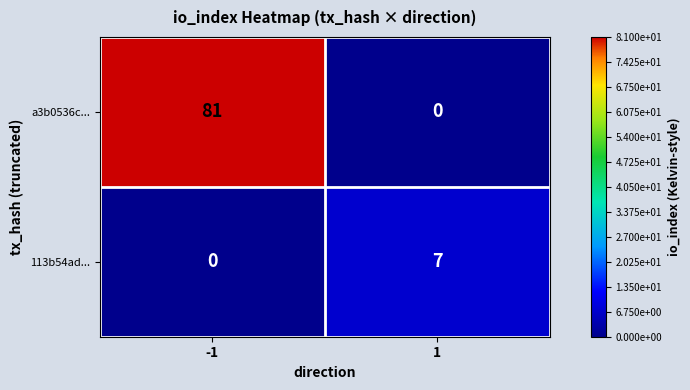

What is the difference between the 113b54ad... values at 1 and -1?

7